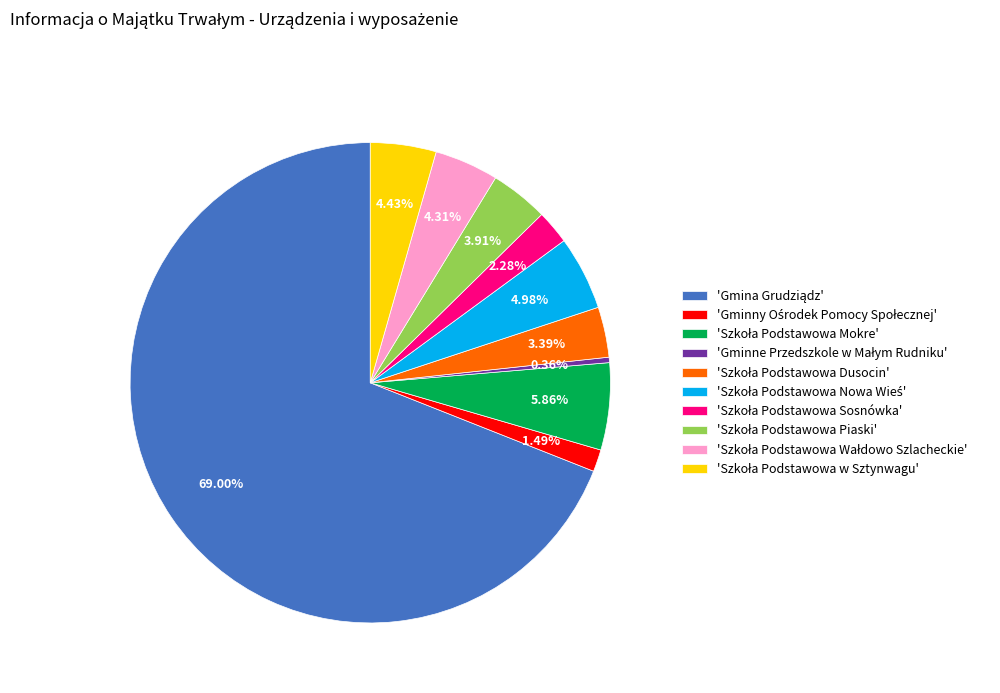

Does any single category account for the majority?

Yes